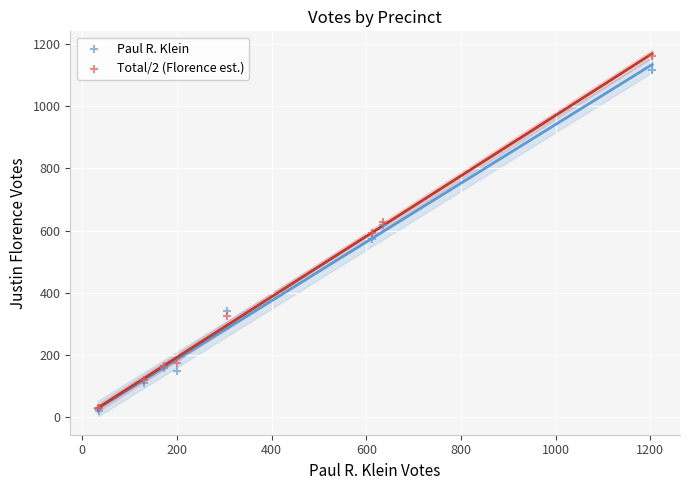

Which series has the largest Y range (max minus min)?

Total/2 (Florence est.)